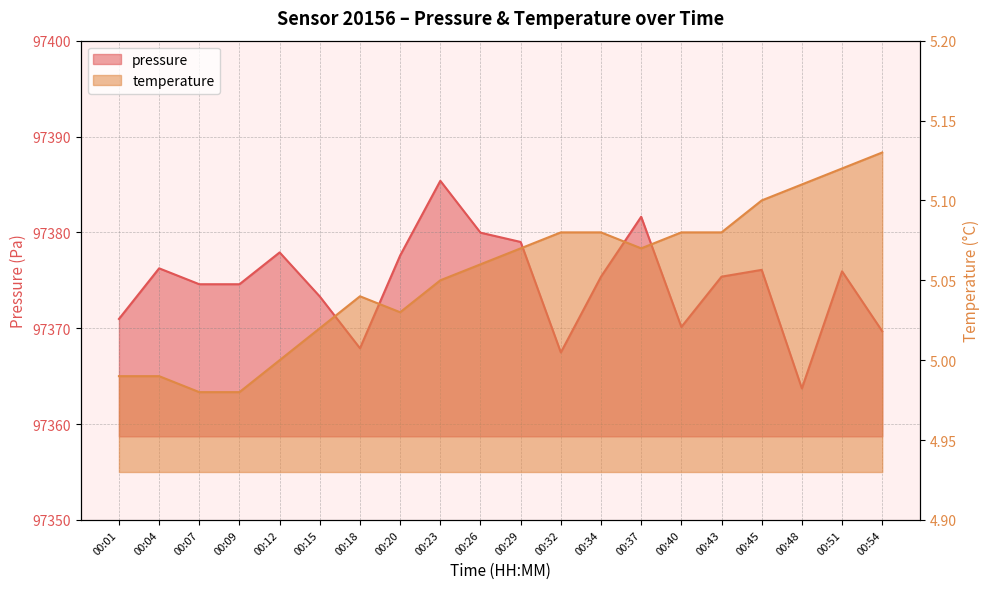

What value does the temperature series have at 00:34?

5.1